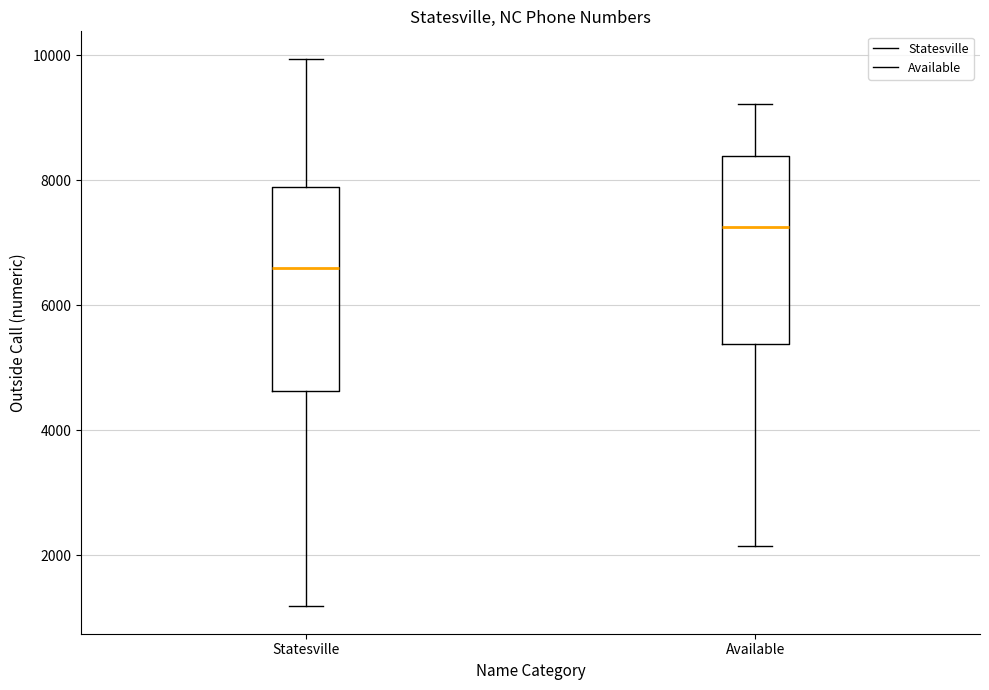

Which box's median line is the highest?

Available